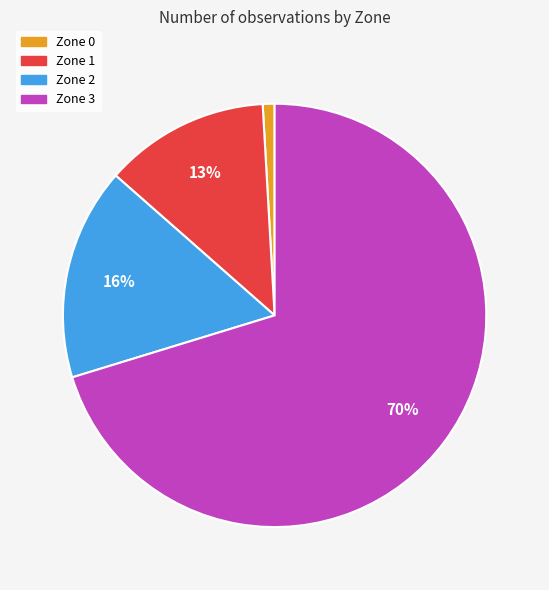

True or false: Zone 2 accounts for 16% of the total.

True